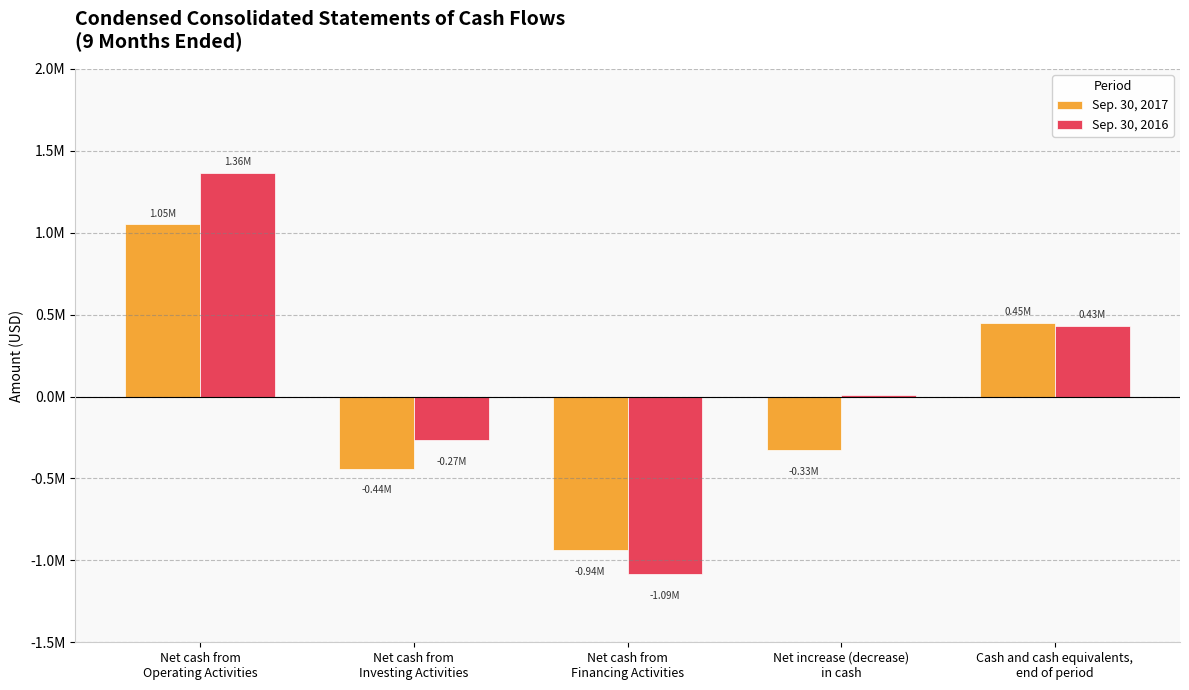

Reading left to right, extract all data points from this chart.

Sep. 30, 2017: Net cash from
Operating Activities=1051258	Net cash from
Investing Activities=-440868	Net cash from
Financing Activities=-937305	Net increase (decrease)
in cash=-326915	Cash and cash equivalents,
end of period=450663
Sep. 30, 2016: Net cash from
Operating Activities=1364545	Net cash from
Investing Activities=-266829	Net cash from
Financing Activities=-1085704	Net increase (decrease)
in cash=12012	Cash and cash equivalents,
end of period=432764